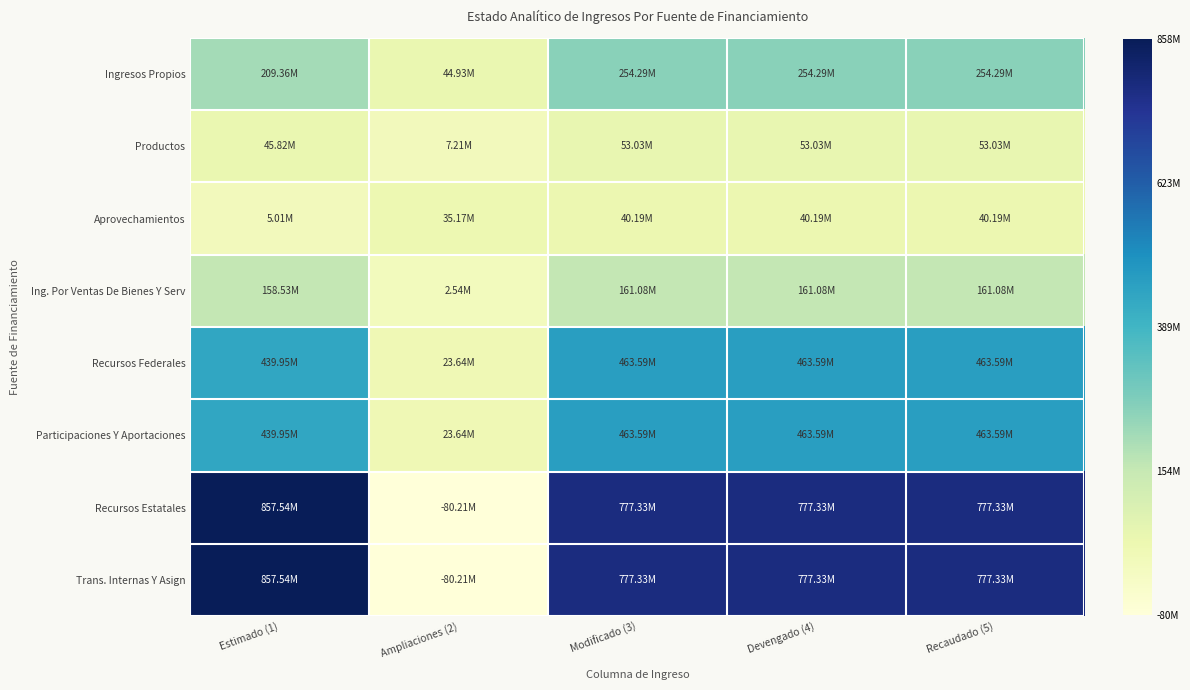

Reading left to right, transcribe all the data shown in this chart.

Ingresos Propios: Estimado (1)=209364902.0	Ampliaciones (2)=44925059.6	Modificado (3)=254289961.6	Devengado (4)=254289961.6	Recaudado (5)=254289961.6
Productos: Estimado (1)=45817586.0	Ampliaciones (2)=7210181.9	Modificado (3)=53027767.9	Devengado (4)=53027767.9	Recaudado (5)=53027767.9
Aprovechamientos: Estimado (1)=5014992.0	Ampliaciones (2)=35170455.8	Modificado (3)=40185447.8	Devengado (4)=40185447.8	Recaudado (5)=40185447.8
Ing. Por Ventas De Bienes Y Serv: Estimado (1)=158532324.0	Ampliaciones (2)=2544421.9	Modificado (3)=161076745.9	Devengado (4)=161076745.9	Recaudado (5)=161076745.9
Recursos Federales: Estimado (1)=439945765.0	Ampliaciones (2)=23641734.0	Modificado (3)=463587499.0	Devengado (4)=463587499.0	Recaudado (5)=463587499.0
Participaciones Y Aportaciones: Estimado (1)=439945765.0	Ampliaciones (2)=23641734.0	Modificado (3)=463587499.0	Devengado (4)=463587499.0	Recaudado (5)=463587499.0
Recursos Estatales: Estimado (1)=857539774.2	Ampliaciones (2)=-80209834.5	Modificado (3)=777329939.7	Devengado (4)=777329939.7	Recaudado (5)=777329939.7
Trans. Internas Y Asign: Estimado (1)=857539774.2	Ampliaciones (2)=-80209834.5	Modificado (3)=777329939.7	Devengado (4)=777329939.7	Recaudado (5)=777329939.7